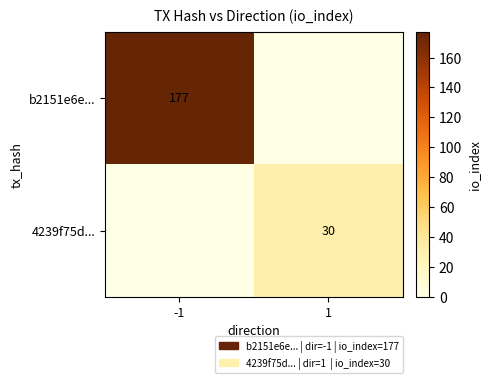

The value of b2151e6e... at -1 is 87. True or false?

False